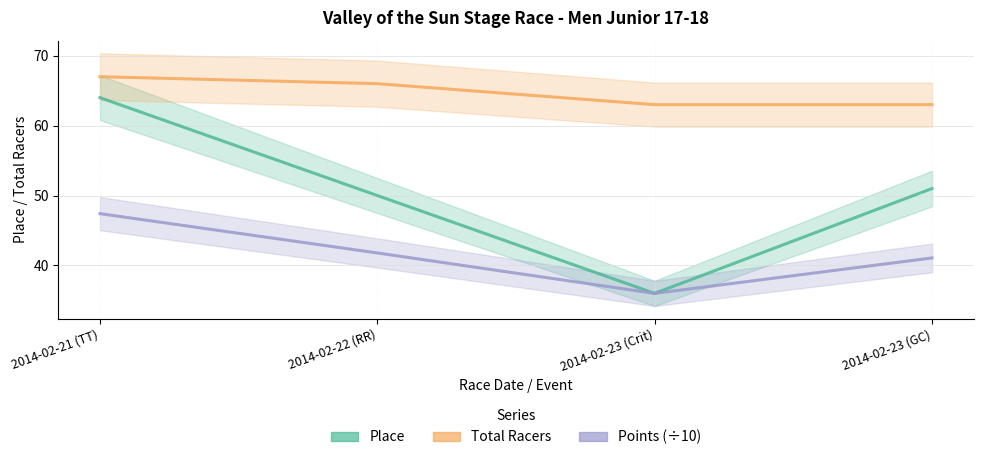

What is the sum of the Place values at 2014-02-22 (RR) and 2014-02-23 (Crit)?

86.0